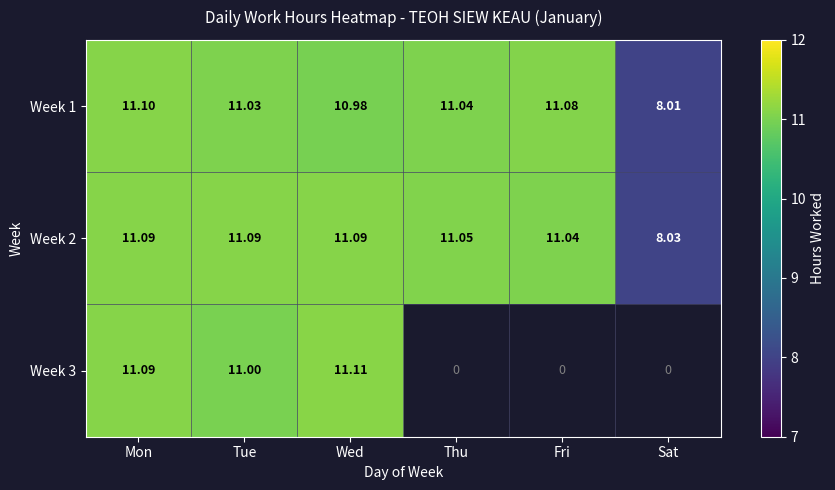

Is the value of Week 2 at Sat greater than the value of Week 1 at Thu?

No